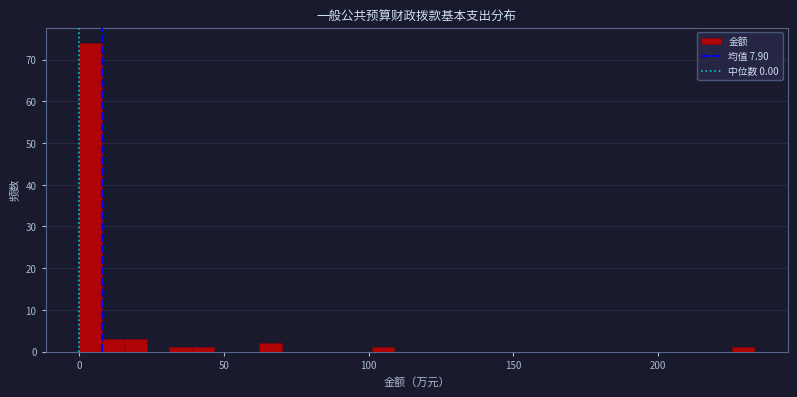

Around what value on the x-axis is the tallest bar? Give the approximate position of its centre, as read against the axis.

5